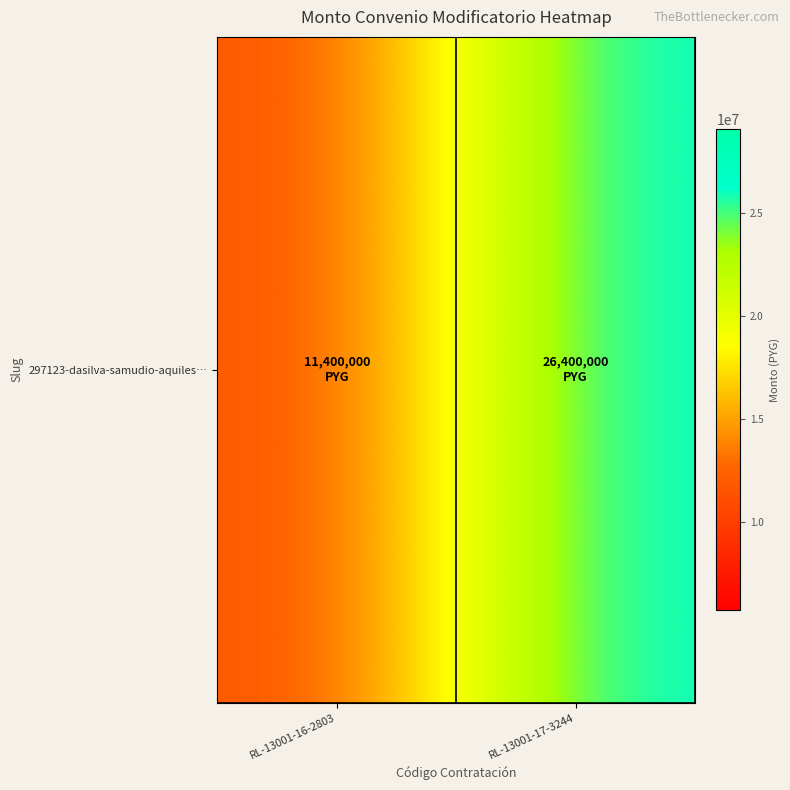

How many categories are shown in the chart?

2